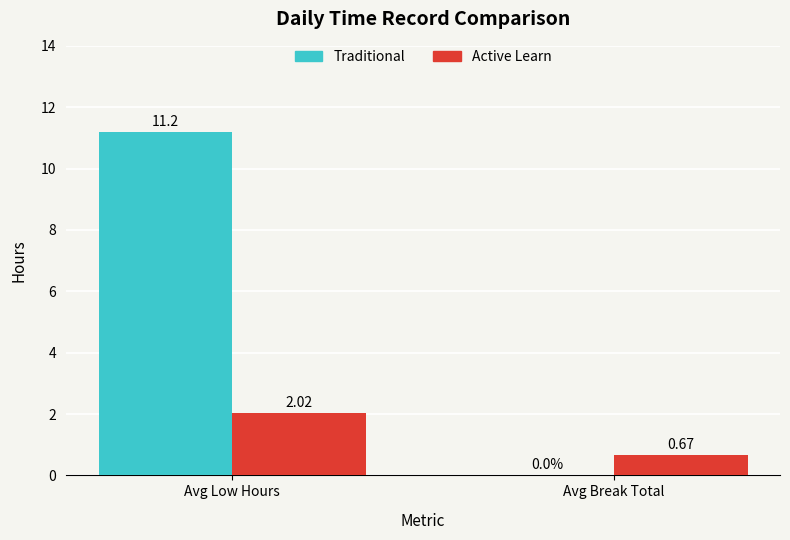

The Active Learn series shows 3.3 at Avg Low Hours. True or false?

False